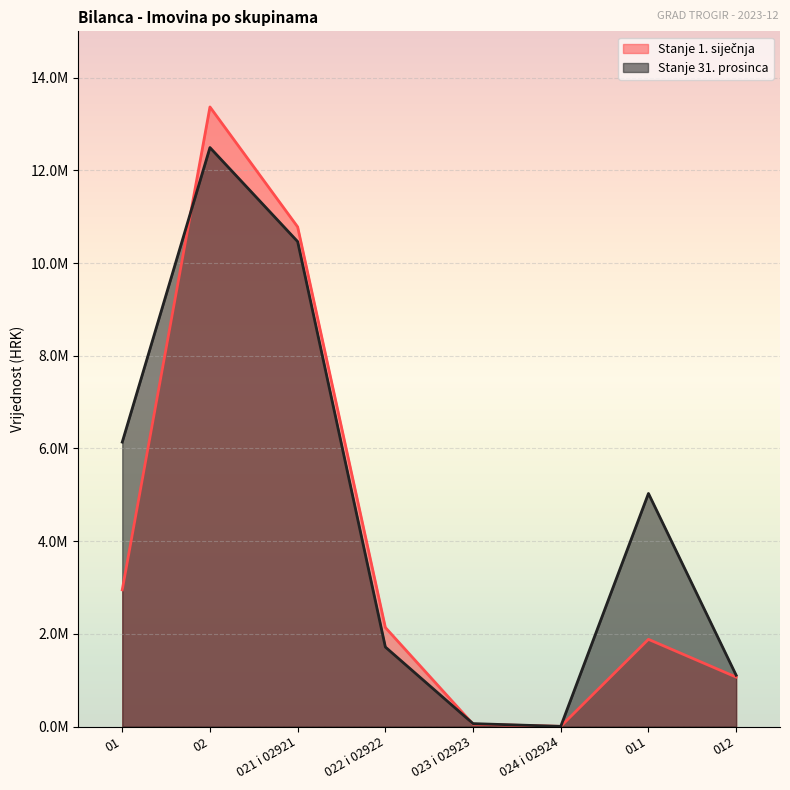

Does the chart display data point markers on the line(s)?

No